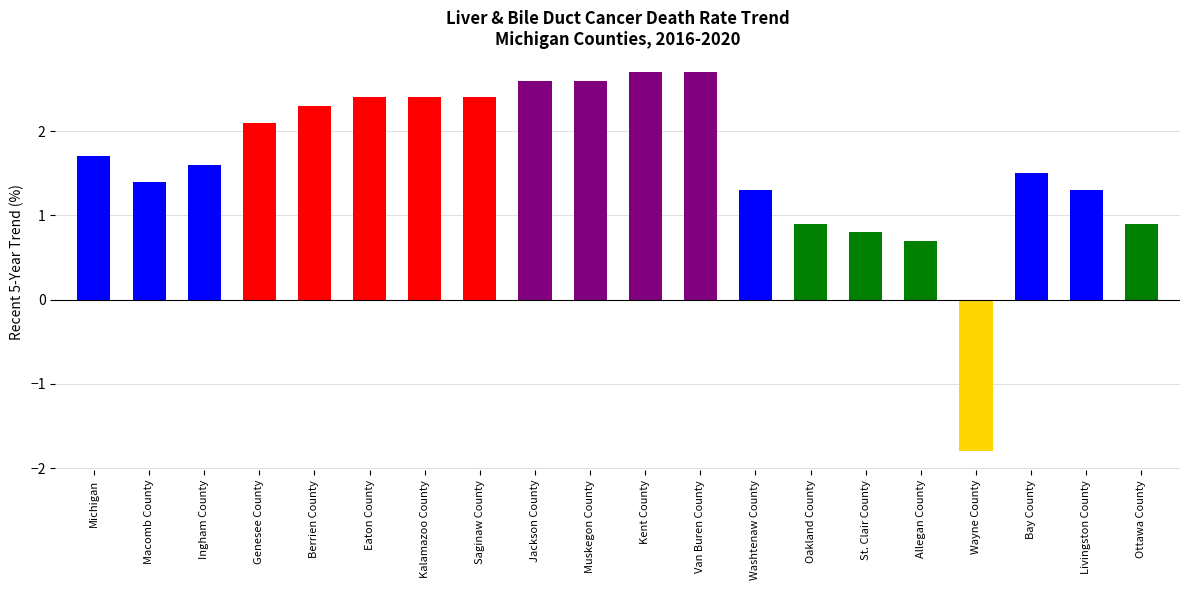

True or false: the data shows -3.2 at Wayne County.

False